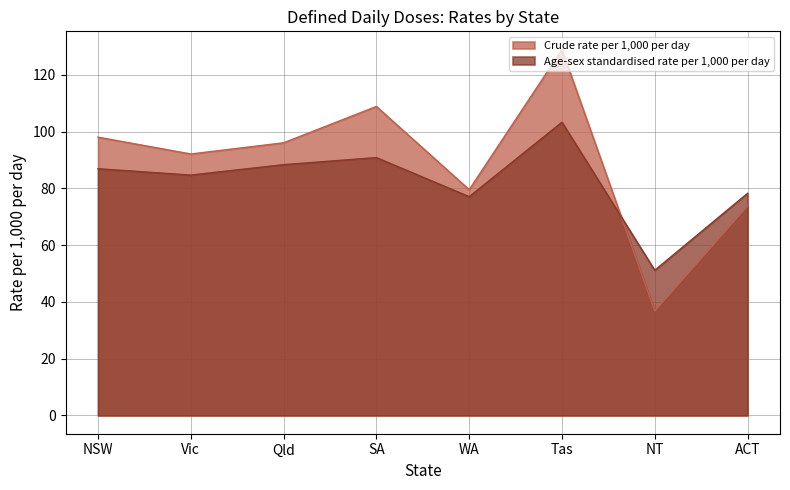

Reading left to right, transcribe all the data shown in this chart.

Crude rate per 1,000 per day: NSW=98.0	Vic=92.1	Qld=96.1	SA=108.9	WA=79.5	Tas=128.9	NT=36.7	ACT=73.8
Age-sex standardised rate per 1,000 per day: NSW=86.9	Vic=84.7	Qld=88.4	SA=90.8	WA=77.1	Tas=103.3	NT=51.1	ACT=78.3